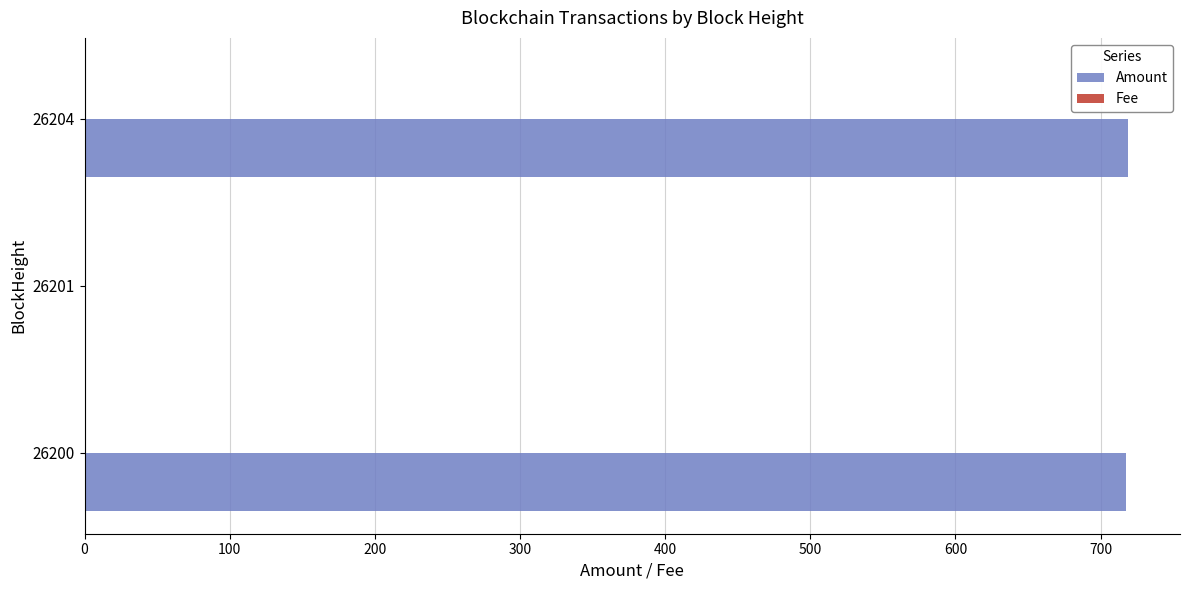

Which series changed the most between 26201 and 26204?

Amount